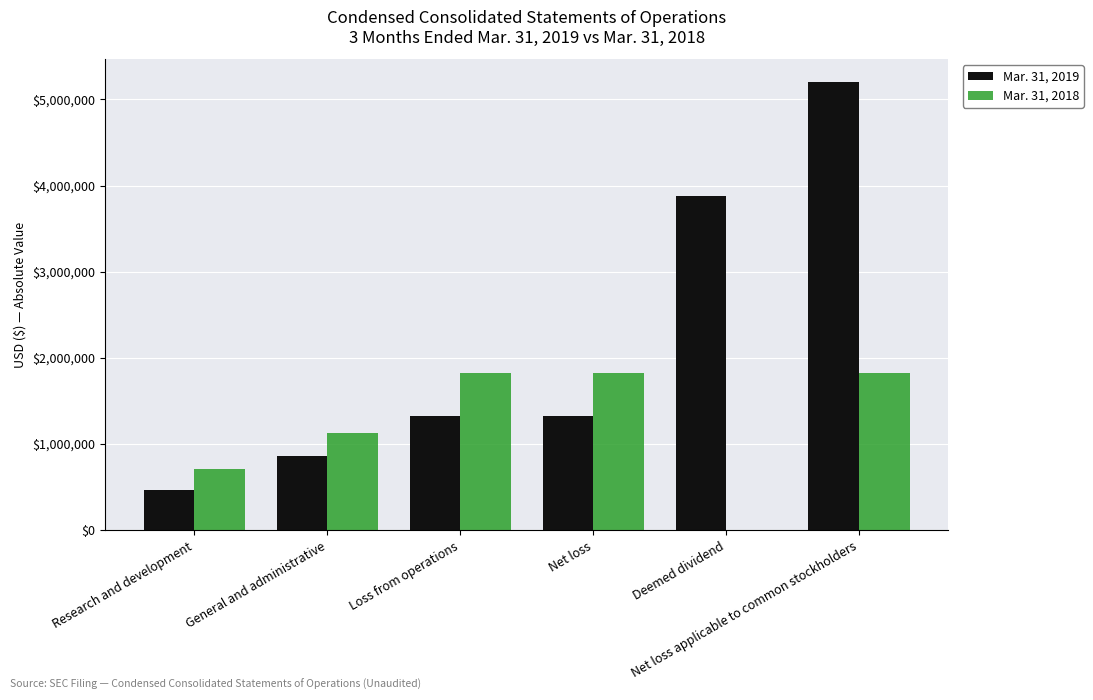

Are the bars horizontal?

No